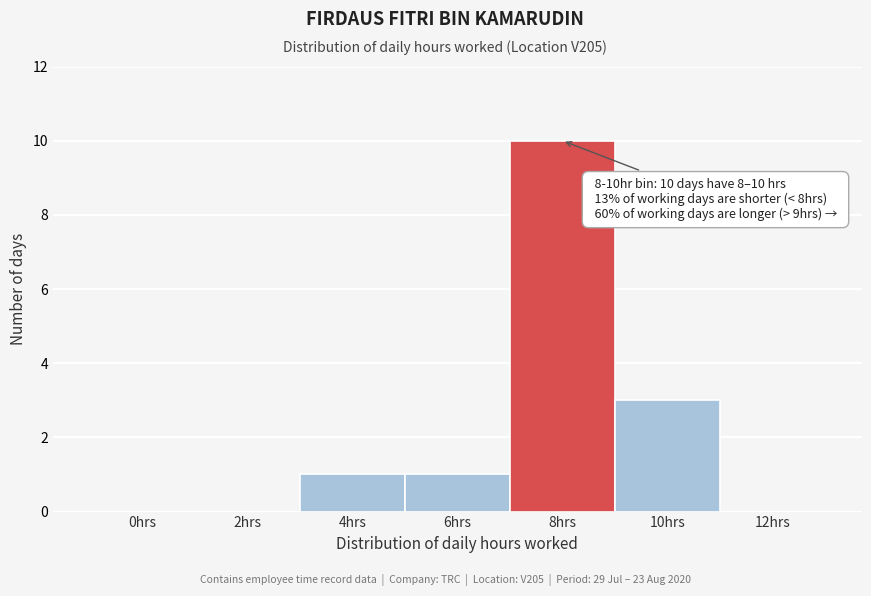

Reading left to right, transcribe all the data shown in this chart.

0hrs=0	2hrs=0	4hrs=1	6hrs=1	8hrs=10	10hrs=3	12hrs=0